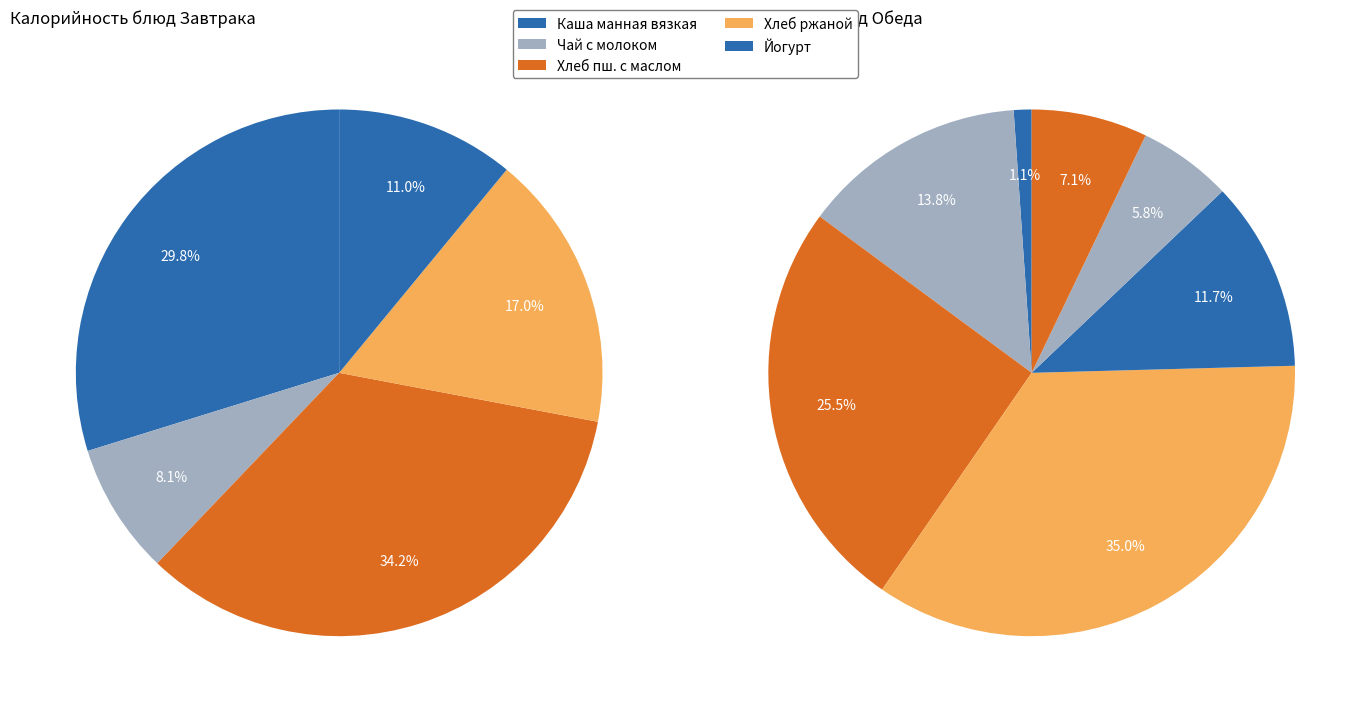

Is Котлета Пермская the majority of the pie?

No